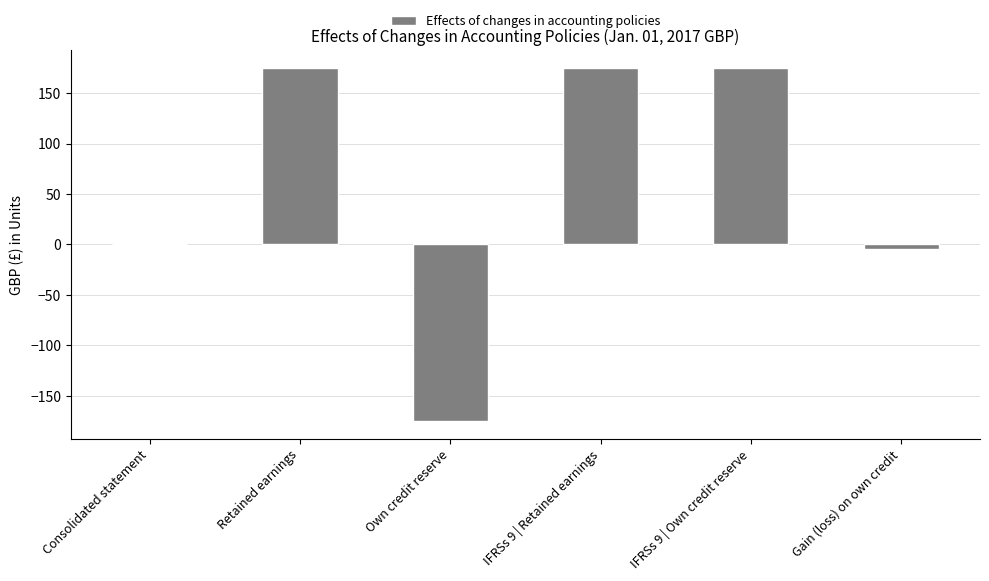

What is the maximum value shown in the chart?

175